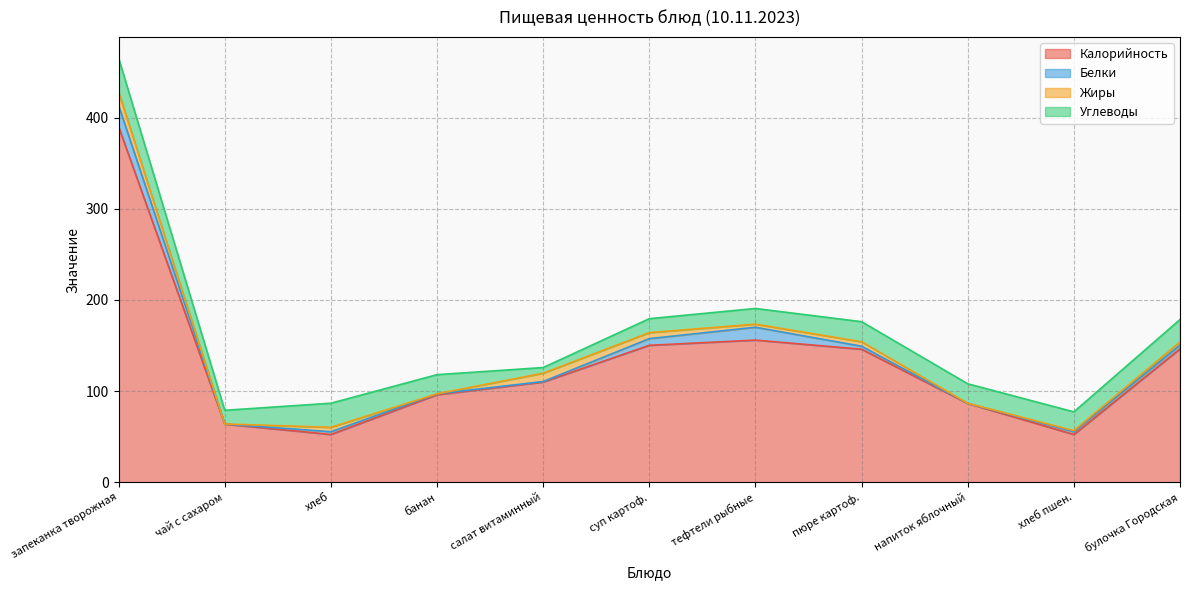

Which category has the highest value in the Калорийность series?

запеканка творожная